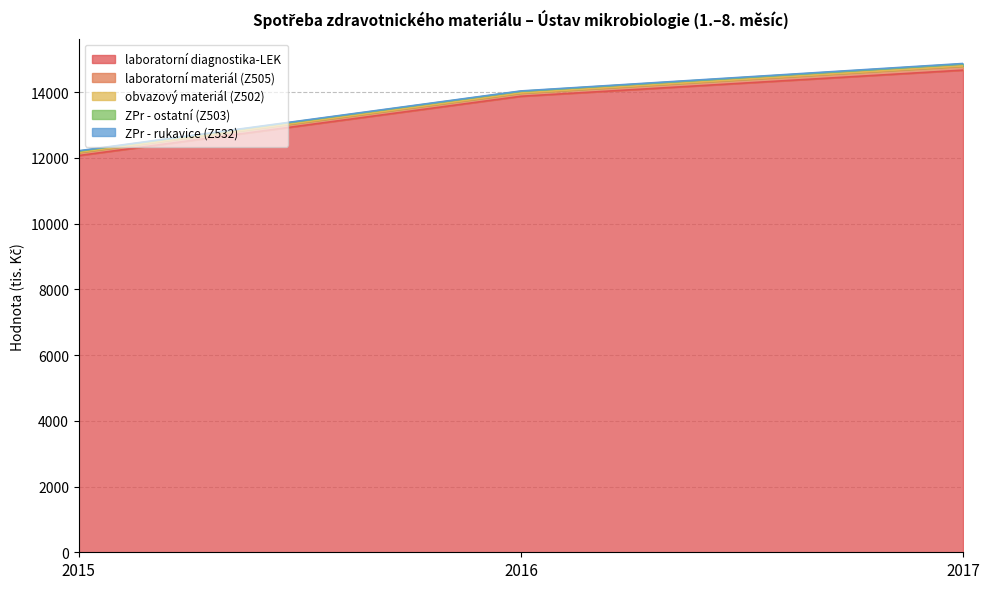

Which has a higher value, 2017 or 2016?

2017